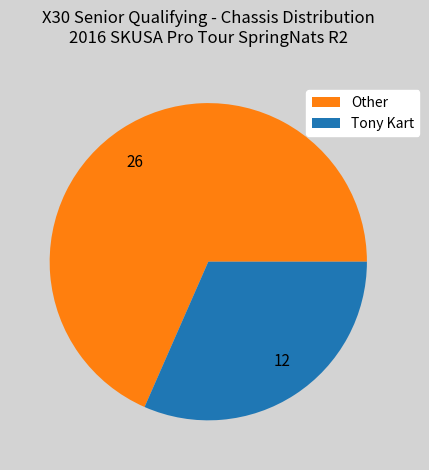

Between 12 and 26, which is larger?

26